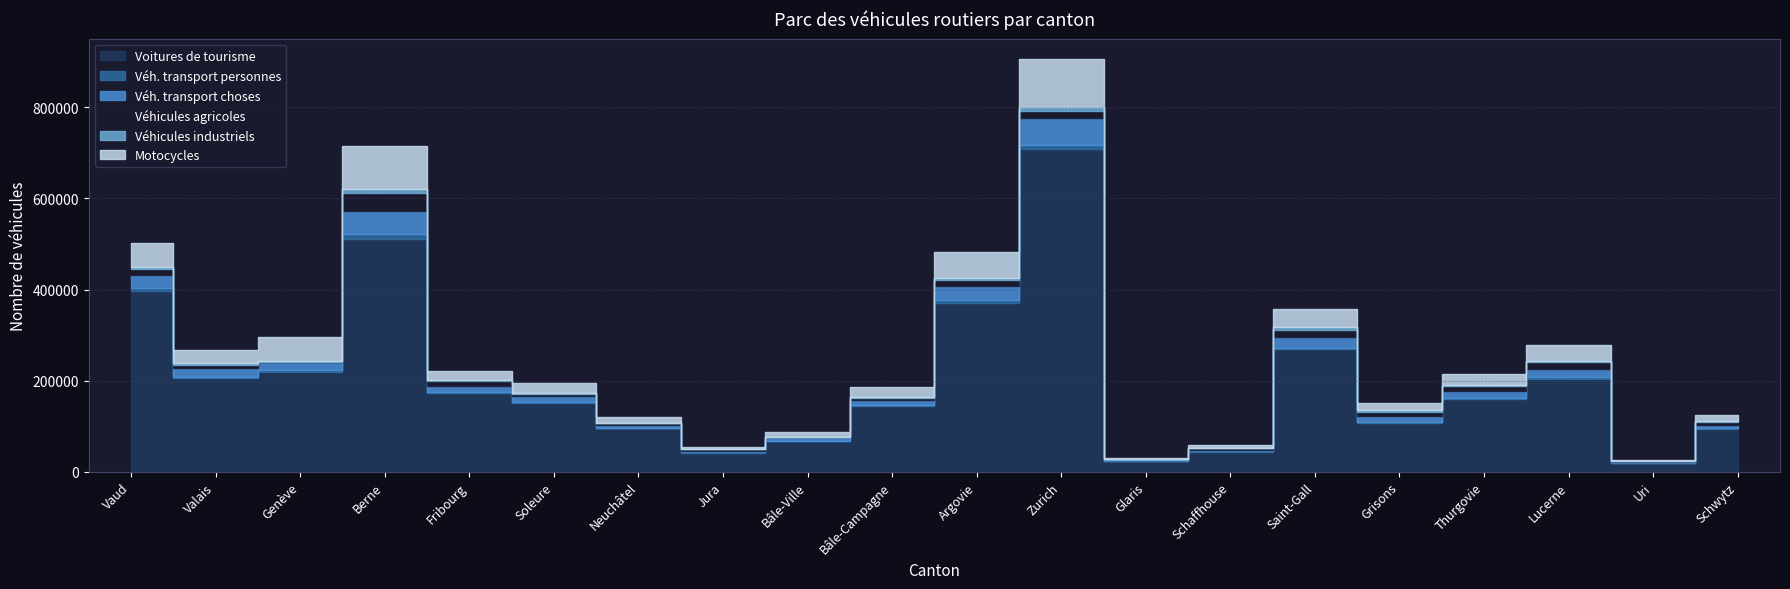

Reading right to left, what are all the values shown in this chart?

Voitures de tourisme: 94458	19018	204286	159528	107662	268737	43785	22572	709008	371223	143596	67028	41438	95191	150356	172240	512043	219636	205075	397551
Véh. transport personnes: 1297	347	3199	2350	1972	3755	798	290	8955	4984	1858	777	516	1489	1939	2405	10086	2530	3049	5158
Véh. transport choses: 7606	1510	18549	14695	11947	24228	3901	2159	57792	31546	12754	7932	3326	6553	12693	13450	50898	17802	18390	29640
Véhicules agricoles: 5257	1297	14252	10636	9408	15018	2878	1358	15946	13728	3853	170	3609	2950	5415	9874	38441	1539	7879	13724
Véhicules industriels: 1596	476	2734	2786	3891	4902	725	600	10033	4111	1591	631	656	1149	1942	2160	9999	1711	4513	3974
Motocycles: 13794	3371	35082	25347	15459	41271	7343	3188	104276	57558	21754	9477	4802	12046	22965	21871	93386	53162	29187	53080